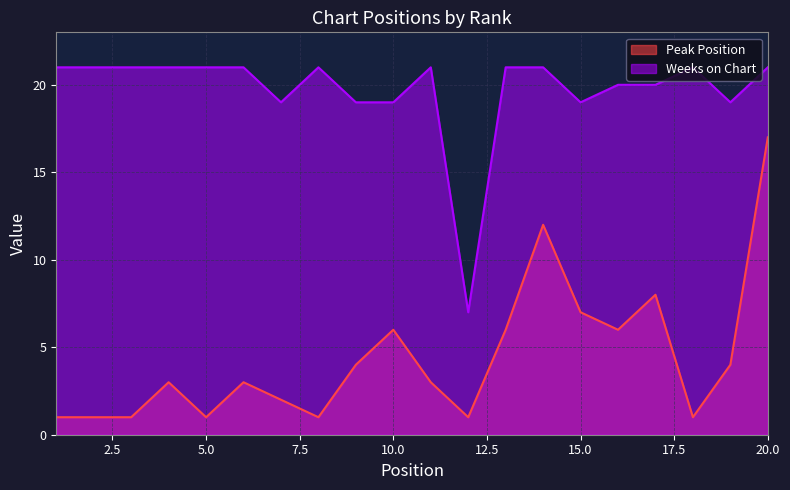

Count the number of data series in this chart.

2